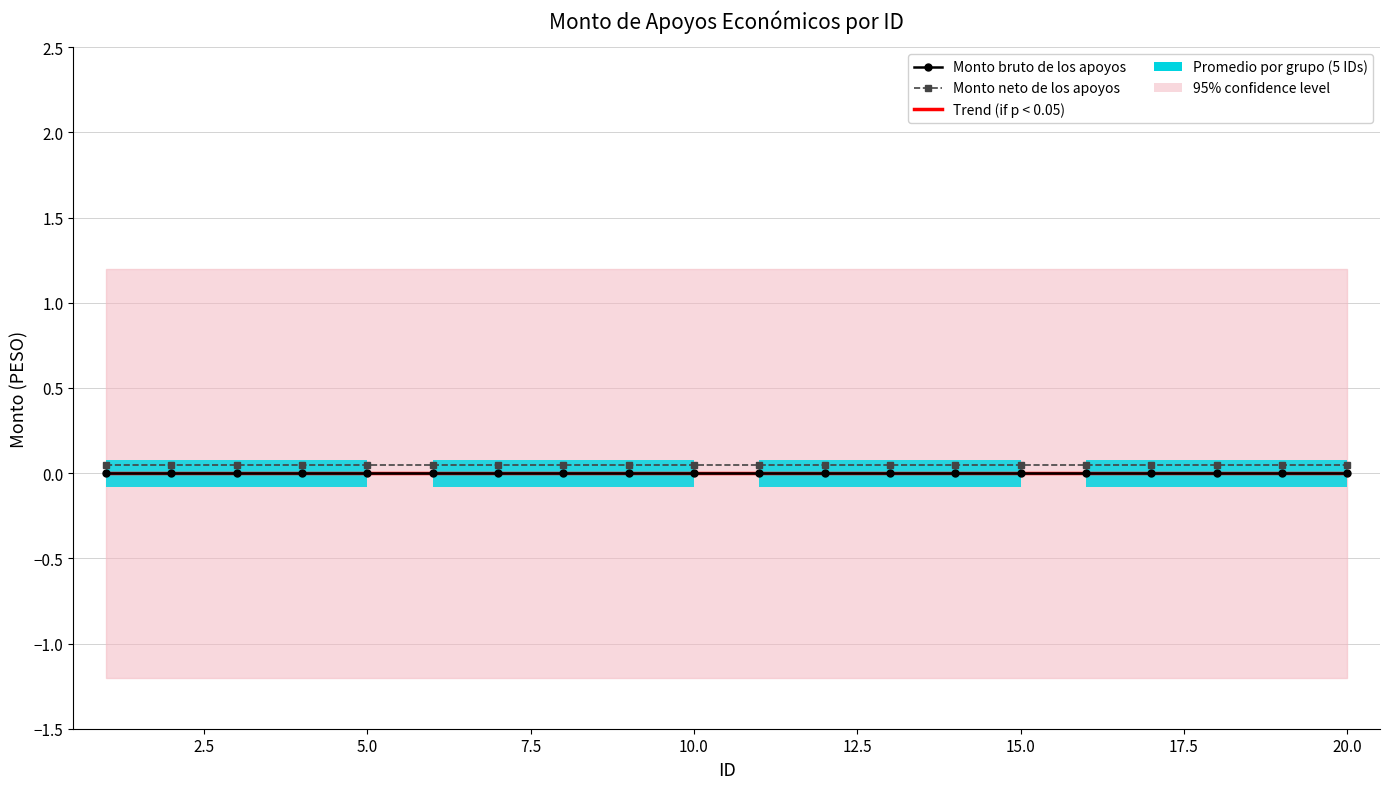

True or false: Monto neto de los apoyos and Monto bruto de los apoyos cross at least once.

False